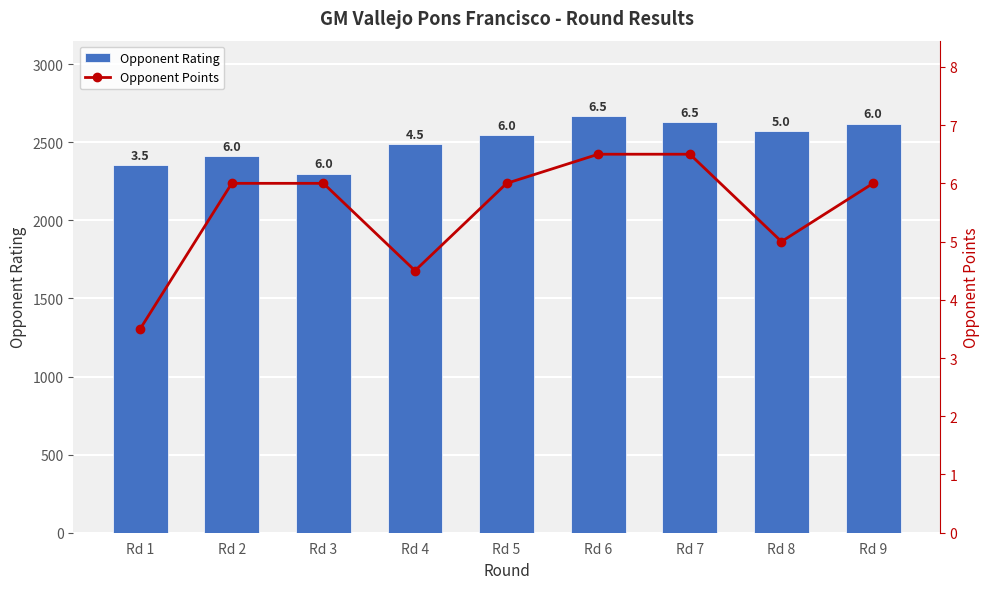

Is the value of Opponent Points at Rd 5 greater than the value of Opponent Rating at Rd 8?

No